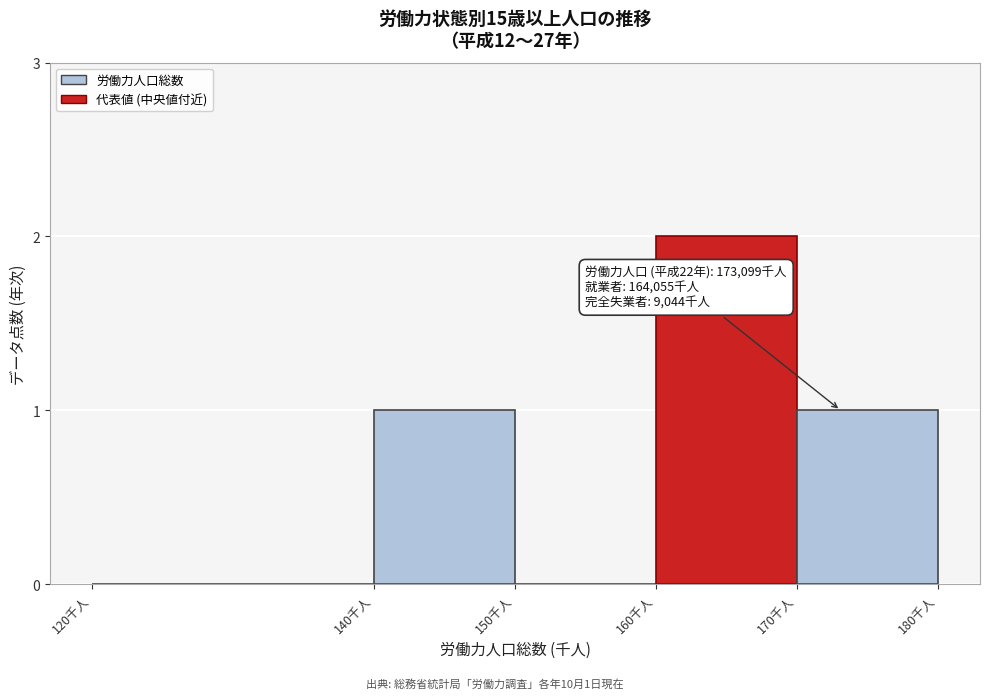

Reading right to left, what are all the values shown in this chart?

170千人=1	160千人=2	150千人=0	140千人=1	120千人=0